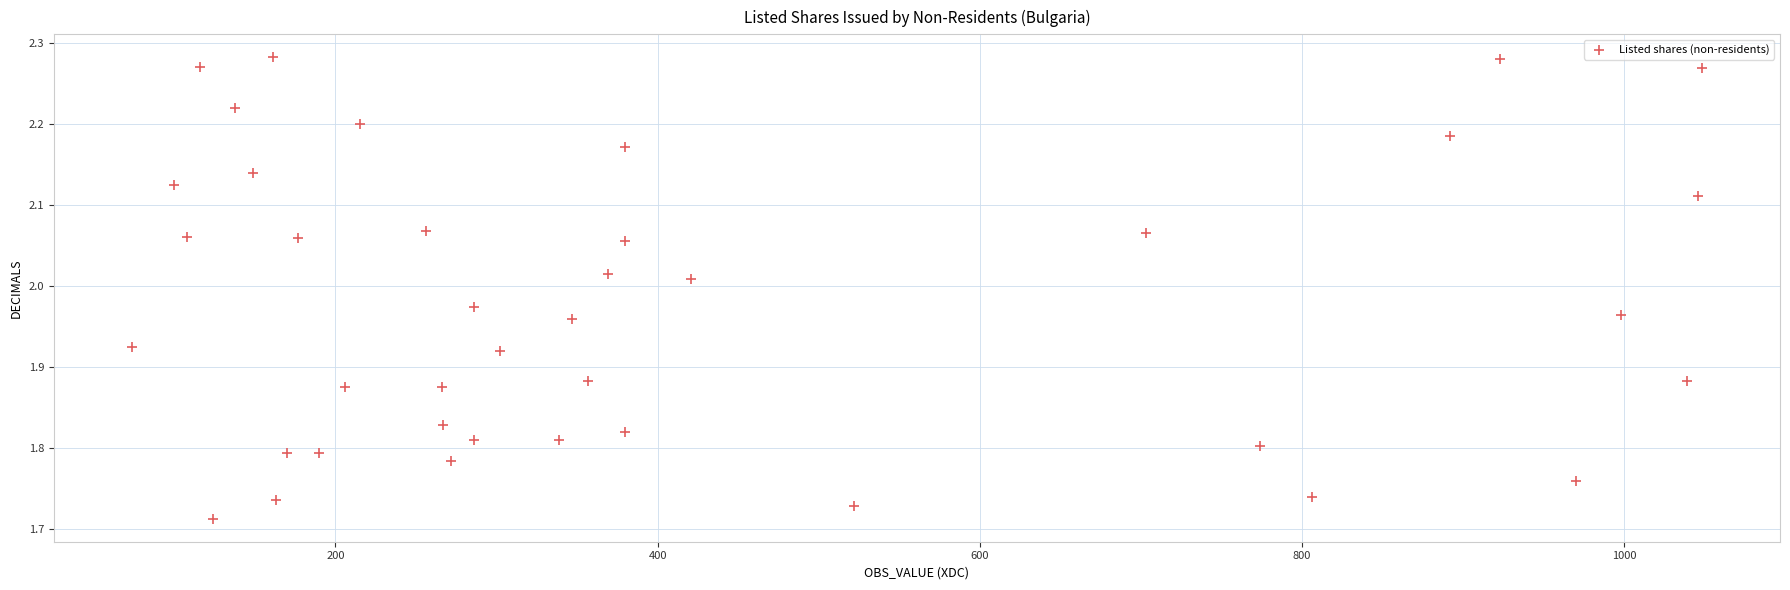

What is the range of Y values (max minus min)?

0.6